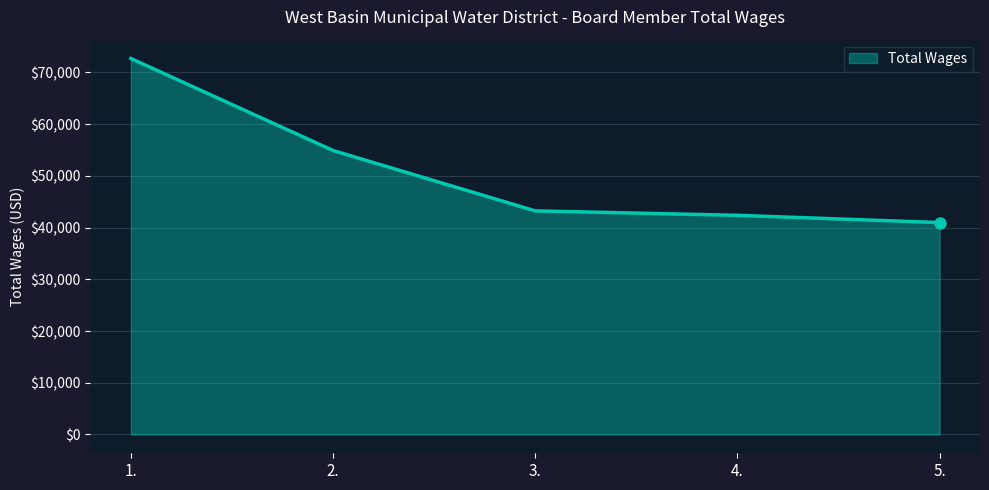

The value at 2. is 34981. True or false?

False